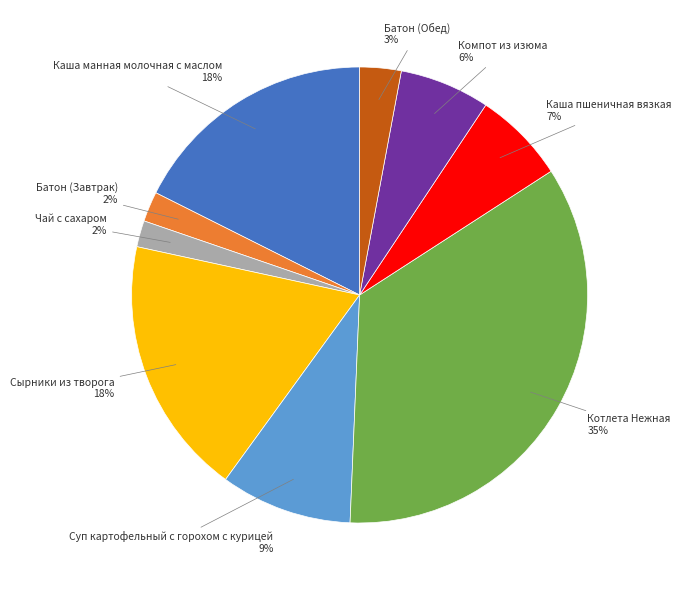

Count the number of slices in the pie.

9